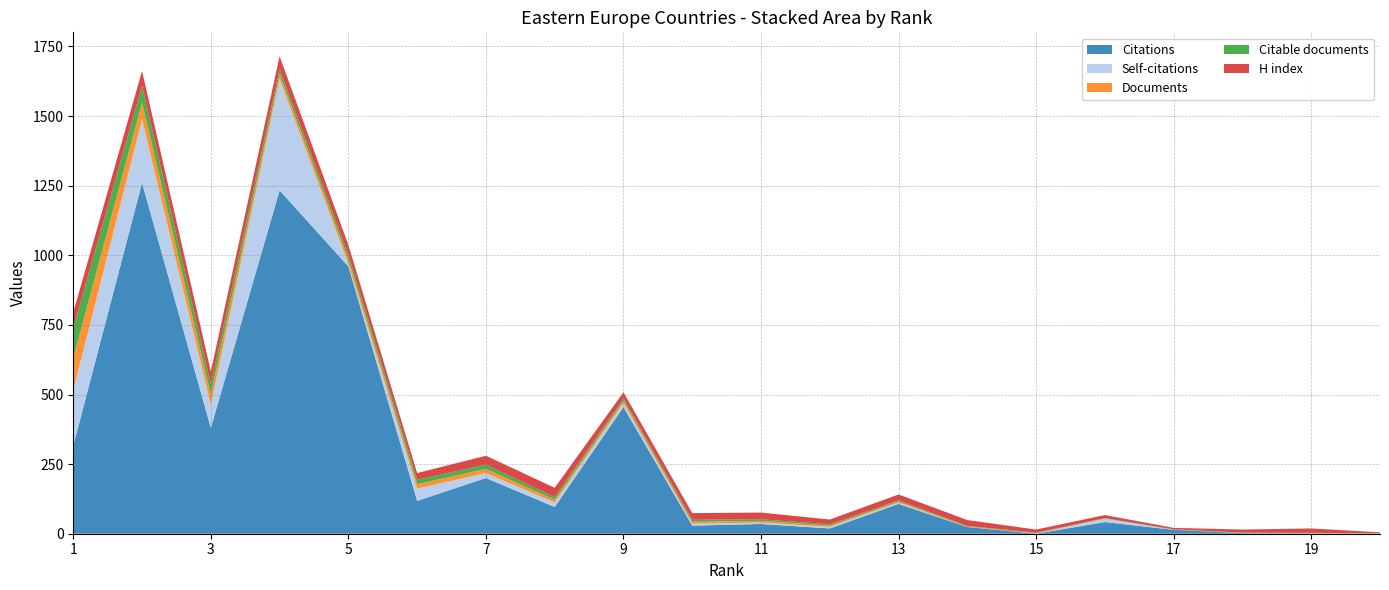

Reading left to right, extract all data points from this chart.

Citations: 316	1260	380	1233	960	118	200	96	455	29	35	19	107	24	0	42	14	2	1	0
Self-citations: 200	229	83	400	9	44	18	16	14	7	5	5	5	0	0	12	0	0	0	0
Documents: 115	60	37	18	17	16	15	10	9	7	6	5	4	2	2	1	1	1	1	1
Citable documents: 109	60	37	18	17	16	15	10	8	7	6	5	4	2	2	1	1	1	1	1
H index: 55	53	46	46	34	24	32	33	22	24	24	17	21	21	11	11	5	11	16	3